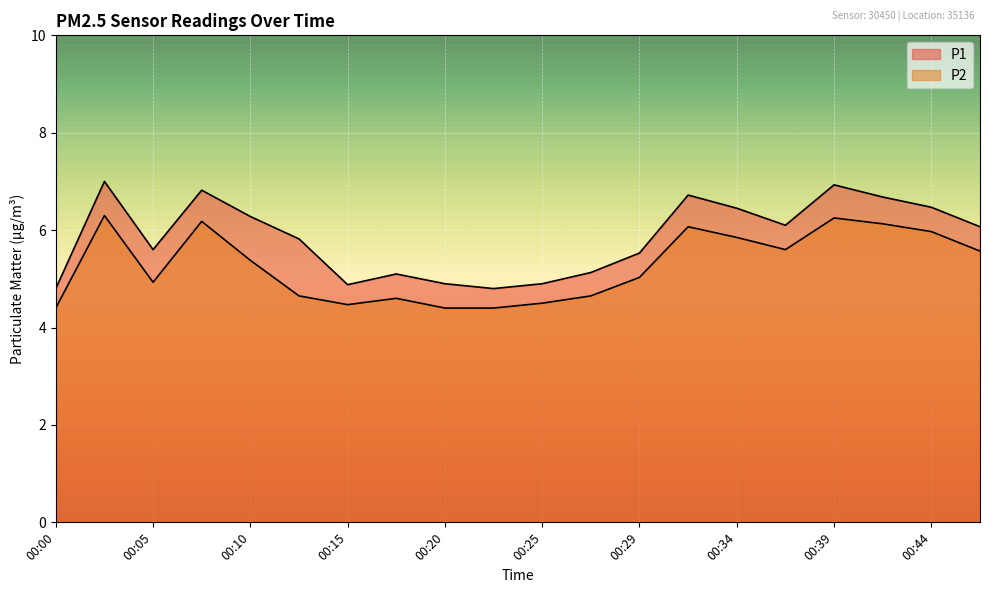

What is the difference between the maximum and minimum values in the P1 series?

2.2